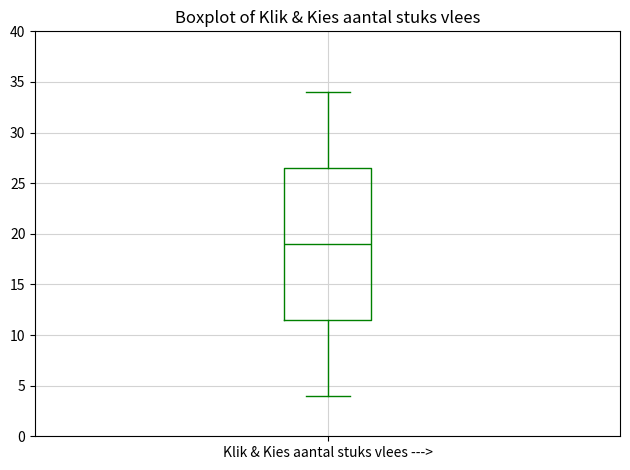

Read this box plot against the y-axis: the position of the median line, the range covered by the box, and the ends of both whiskers. The values are not printed on the chart, so give them approximately, as read against the axis.

median 19.0, box 11.5 to 26.5, whiskers 4.0 to 34.0